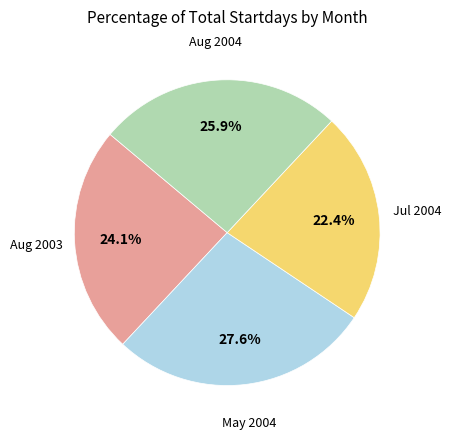

Does any single category account for the majority?

No